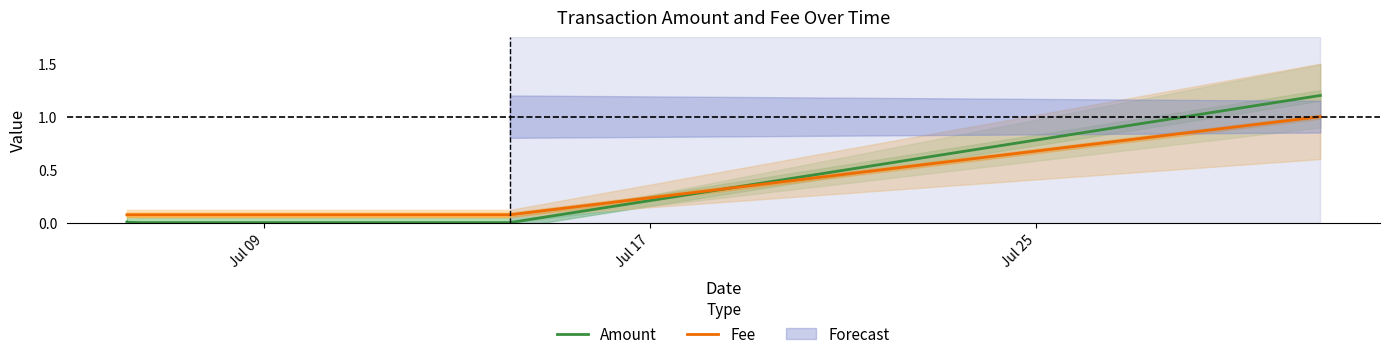

Reading left to right, extract all data points from this chart.

Amount: 0.0	0.0	0.0	0.0	0.0	1.2
Fee: 0.1	0.1	0.1	0.1	0.1	1.0